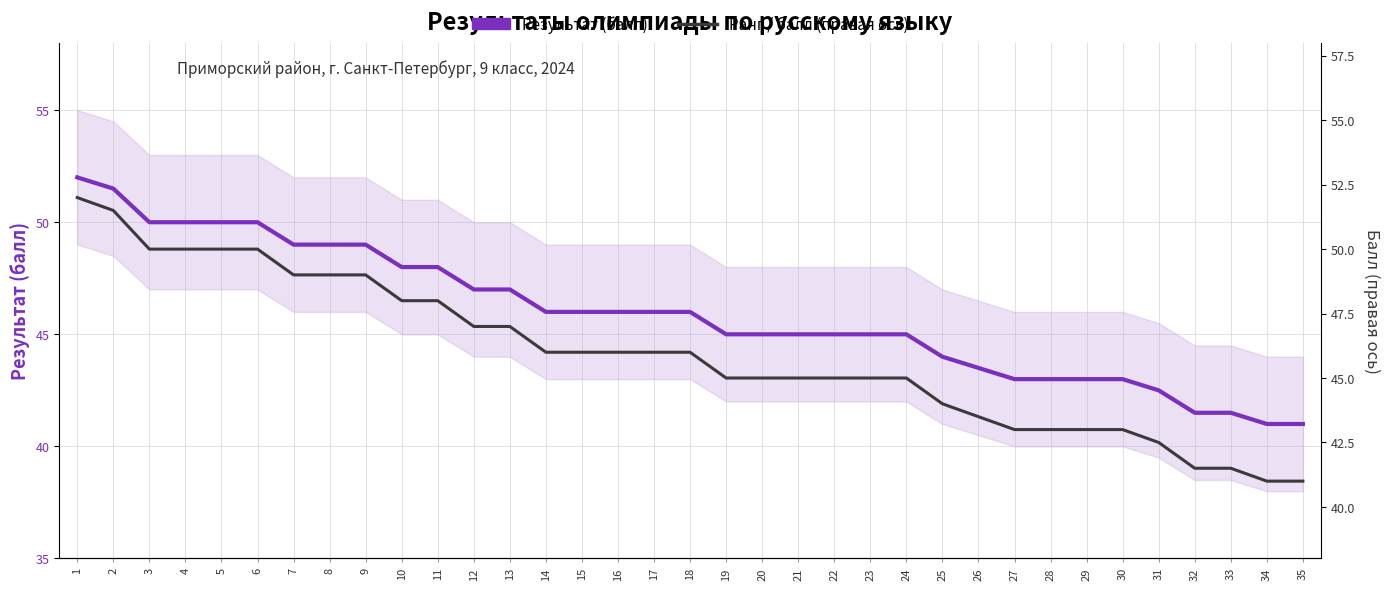

Which series has the largest range (max minus min)?

Результат (балл)